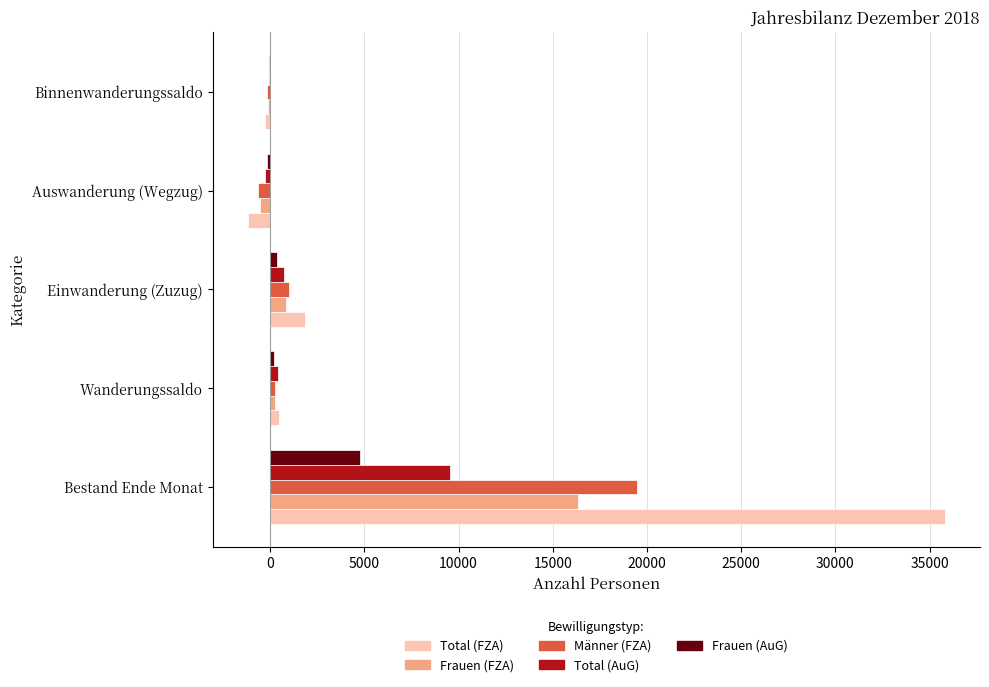

The value of Frauen (FZA) at Bestand Ende Monat is 5650. True or false?

False